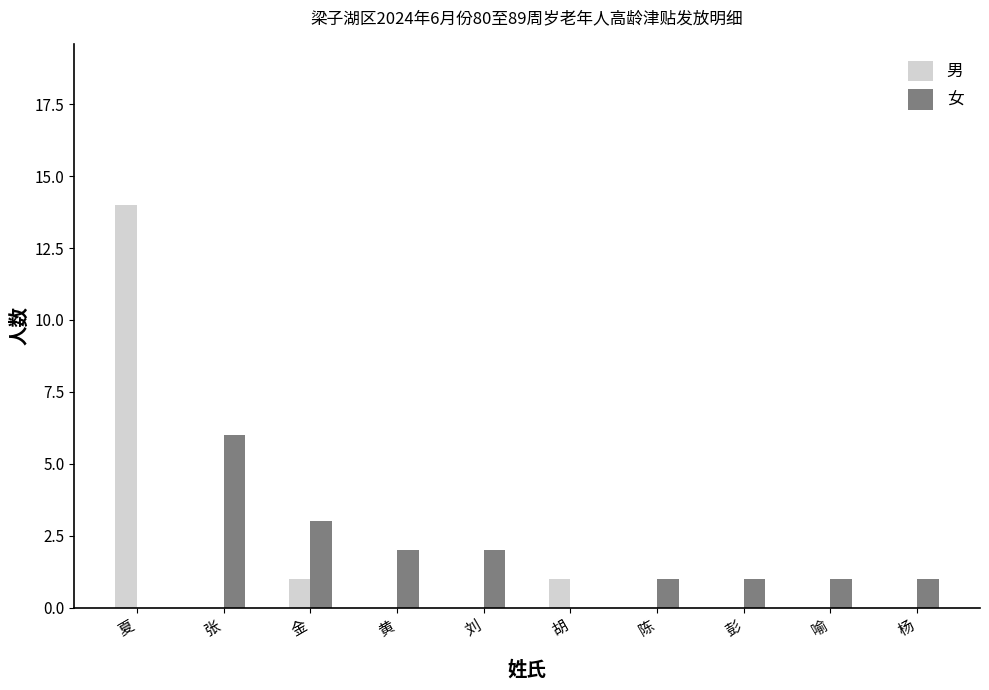

At which label does 女 first exceed 1?

张